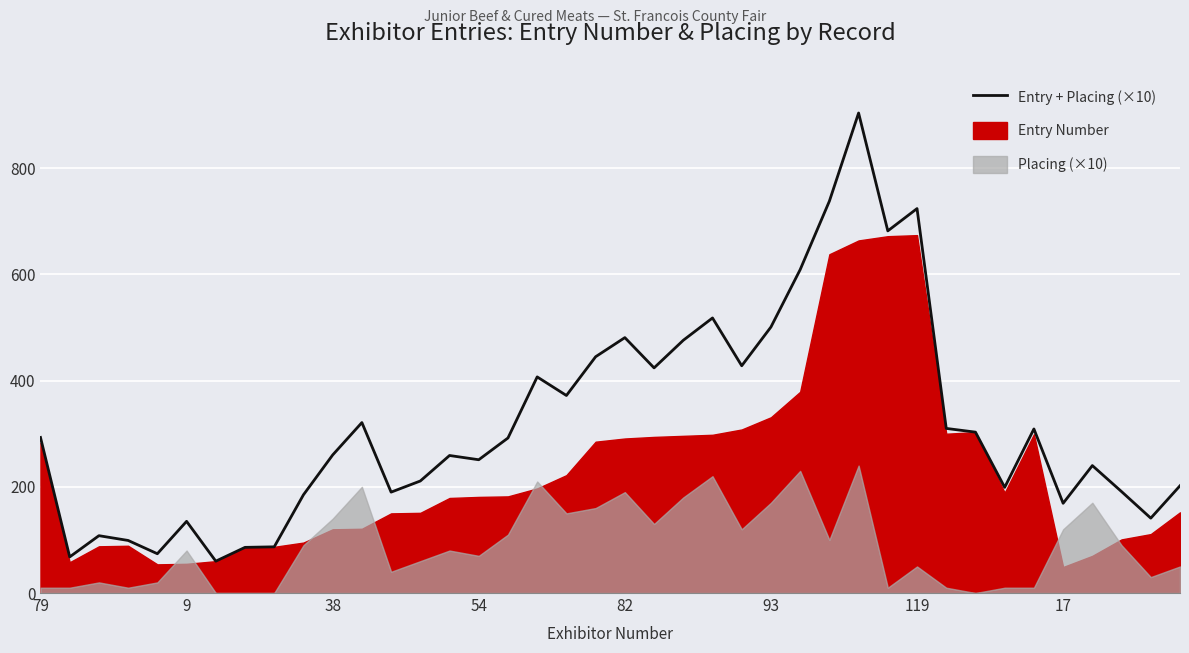

What is the difference between the maximum and minimum values?

844